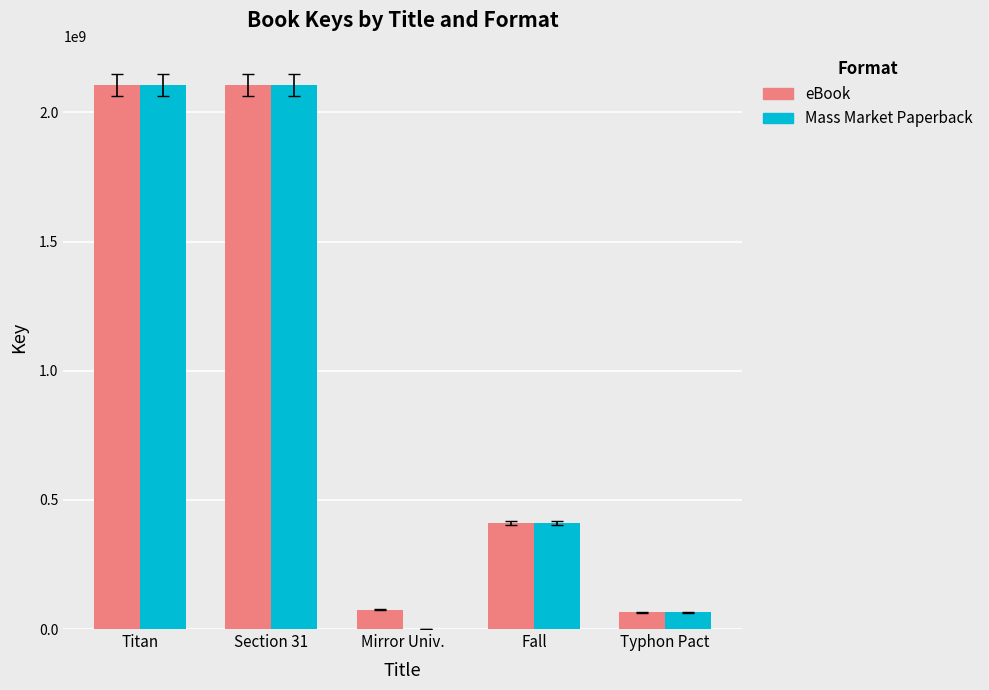

What is the maximum value shown in the chart?

2105609596